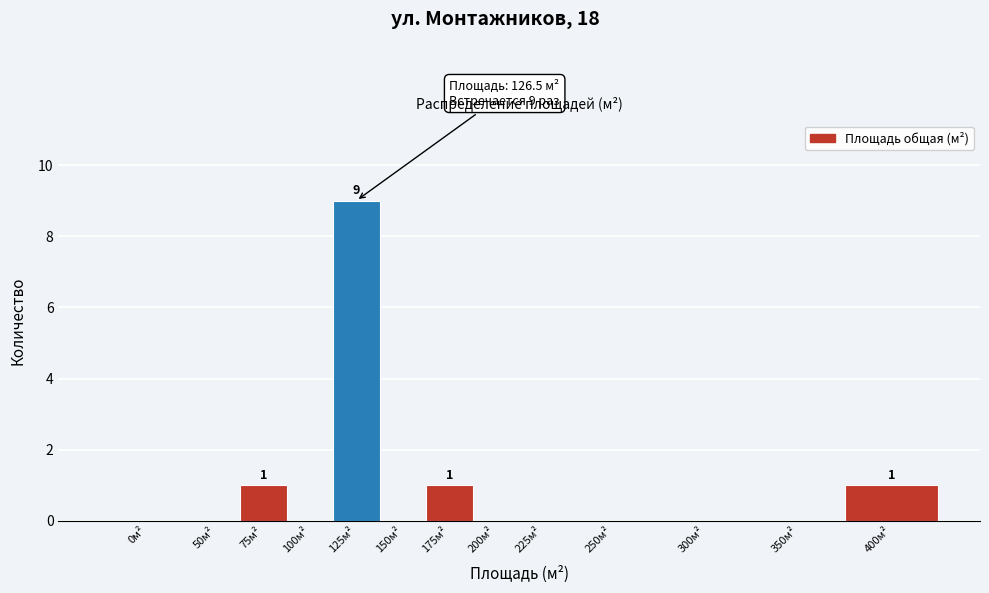

Reading left to right, list all the values displayed in this chart.

0м²=0	50м²=0	75м²=1	100м²=0	125м²=9	150м²=0	175м²=1	200м²=0	225м²=0	250м²=0	300м²=0	350м²=0	400м²=1